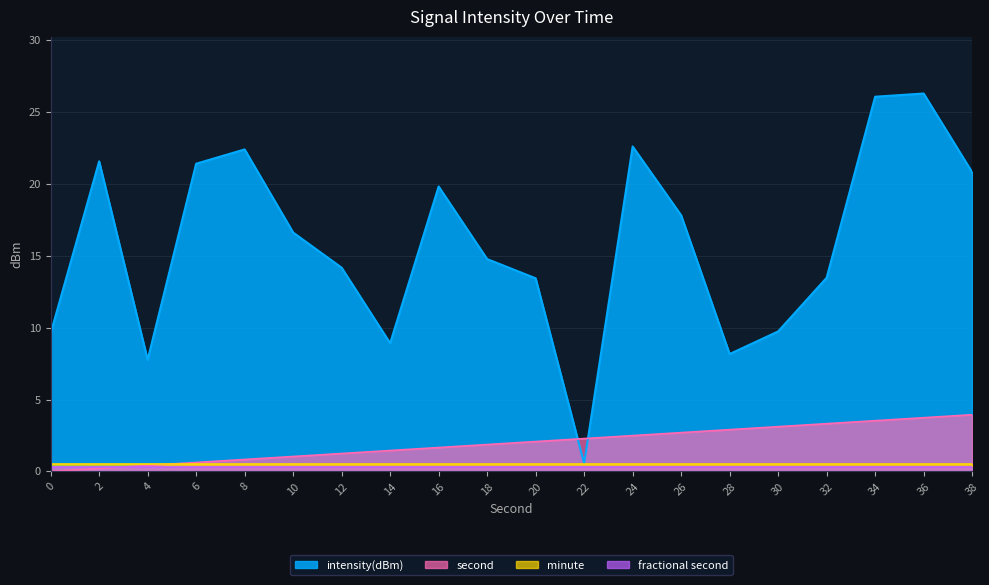

At which label does intensity(dBm) reach its peak?

36